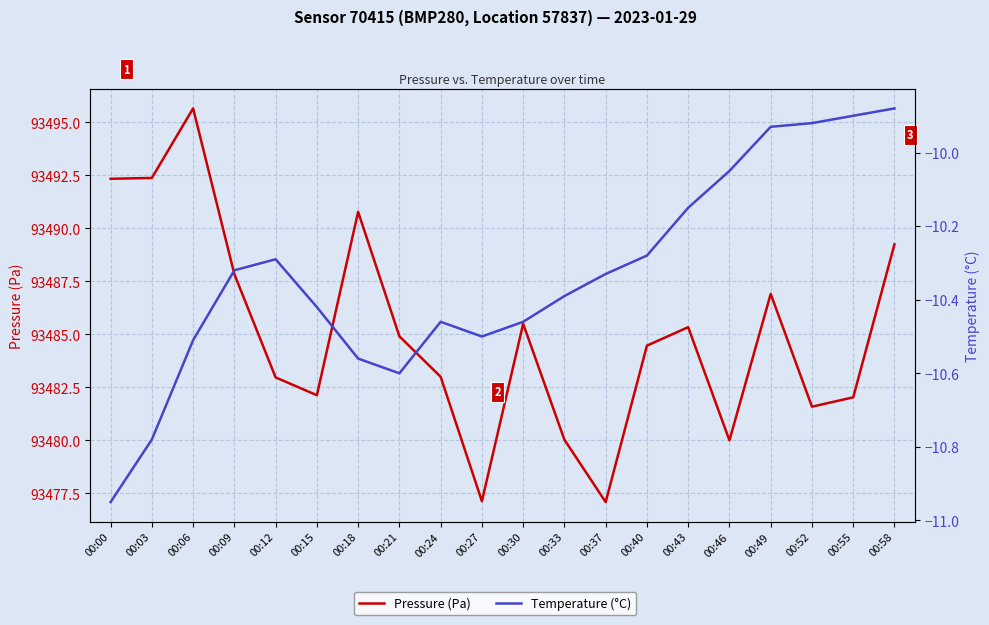

Rank the series by their average value, from lowest to highest.

Temperature (°C), Pressure (Pa)